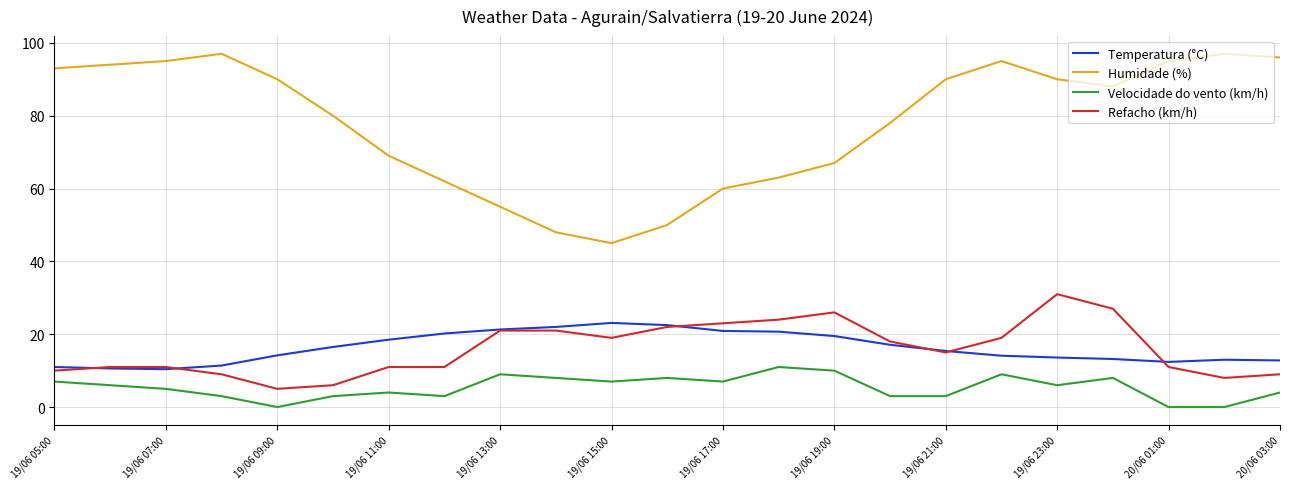

What is the average value of the Humidade (%) series?

78.1